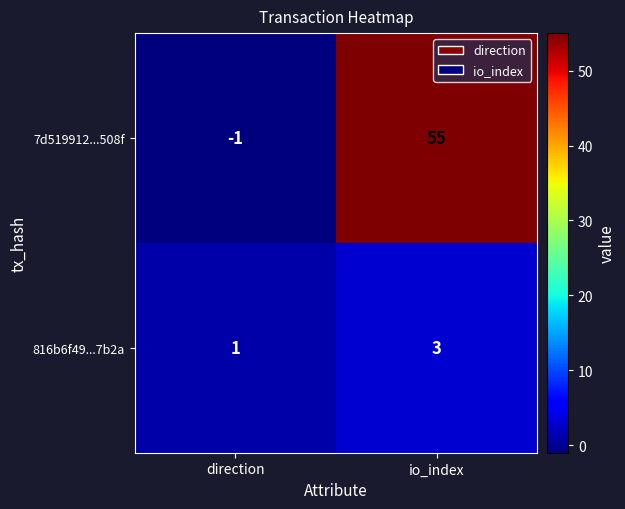

At direction, list the series in order from smallest to largest.

7d519912...508f, 816b6f49...7b2a